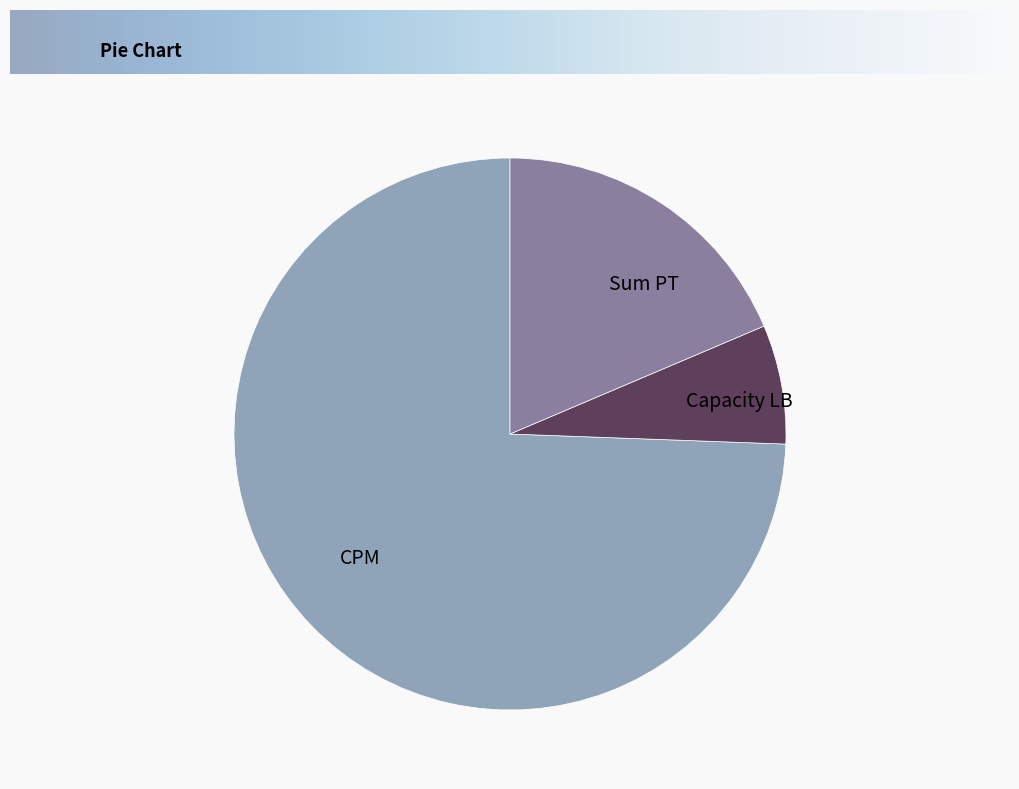

Which slice is the smallest?

Capacity LB